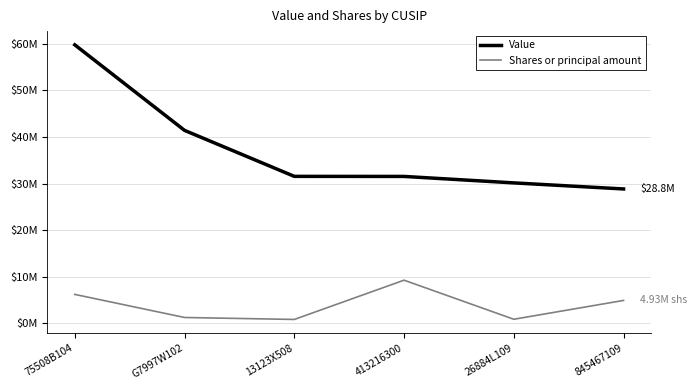

At which category does Shares or principal amount reach its first local peak?

413216300